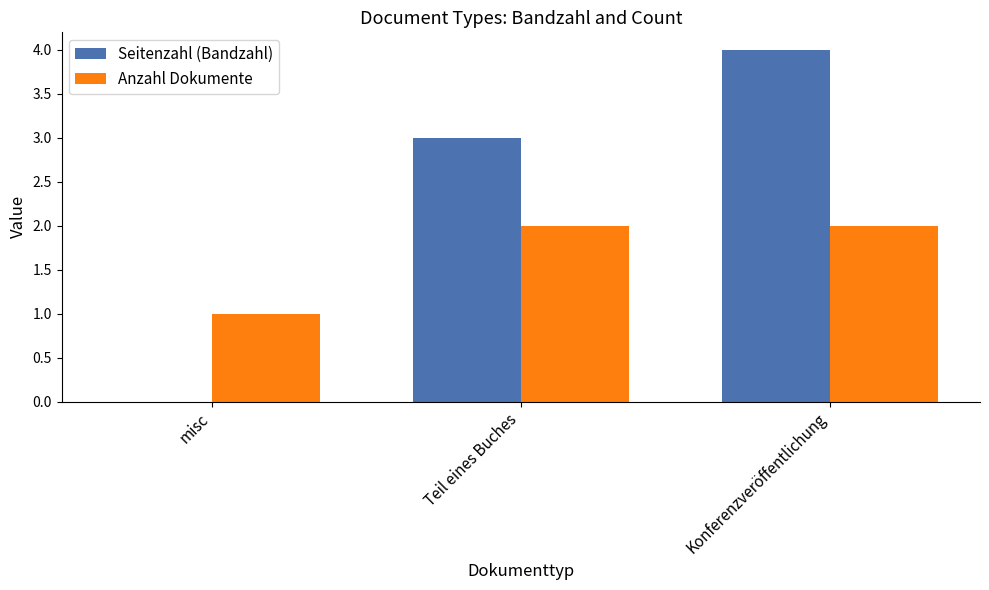

How many distinct data groups are displayed?

2